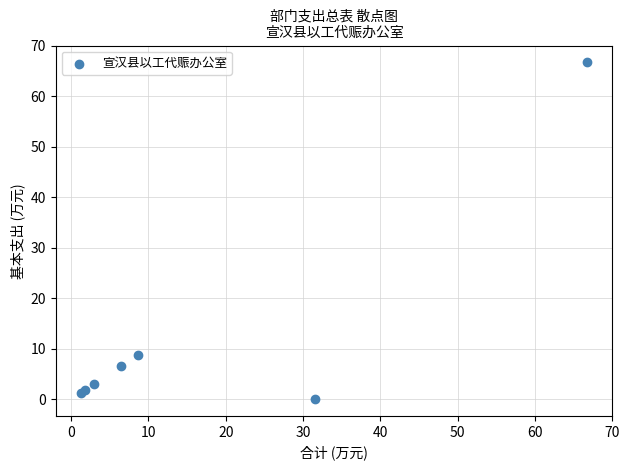

What Y value in the scatter plot is closest to 33?

8.7